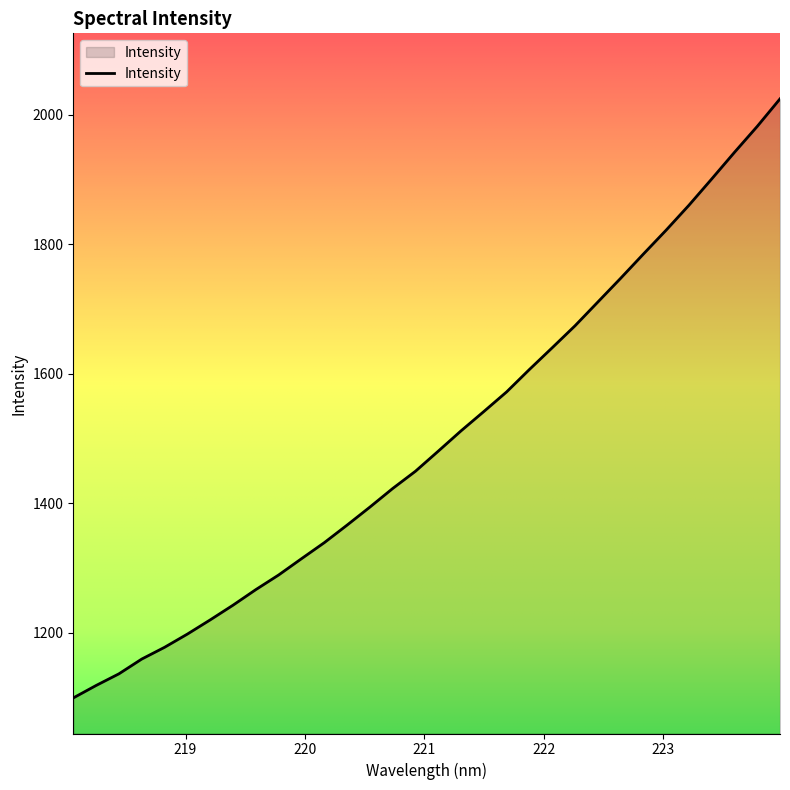

What is the maximum value shown in the chart?

2024.8